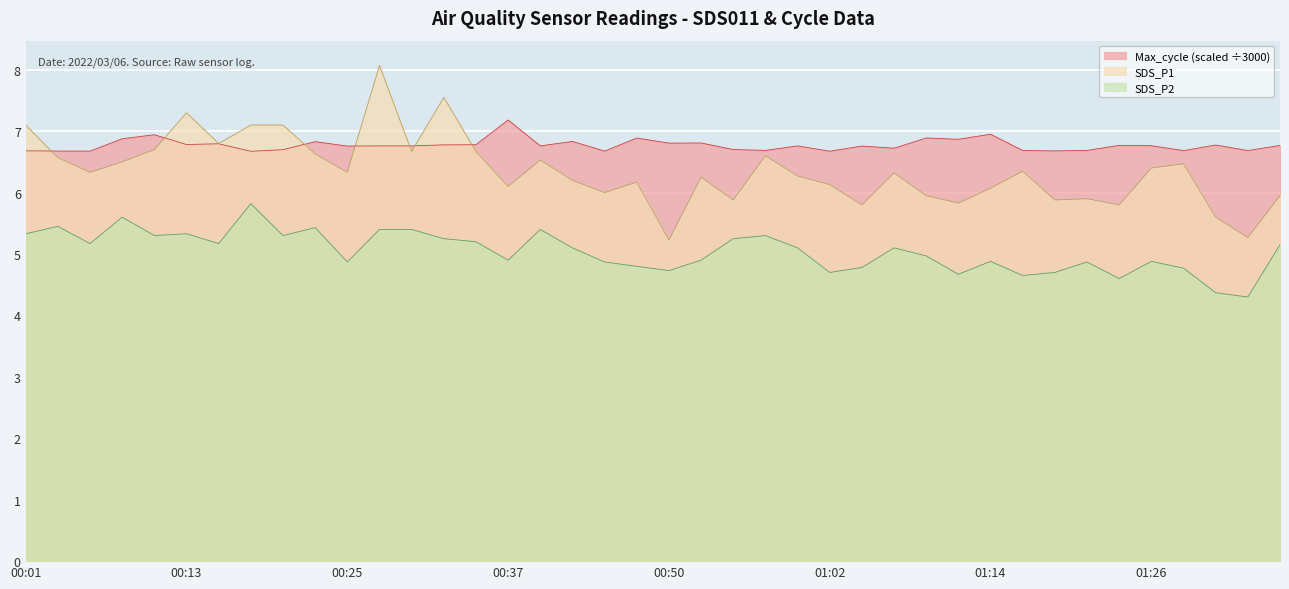

What is the total value across all series at 00:25?

18.0